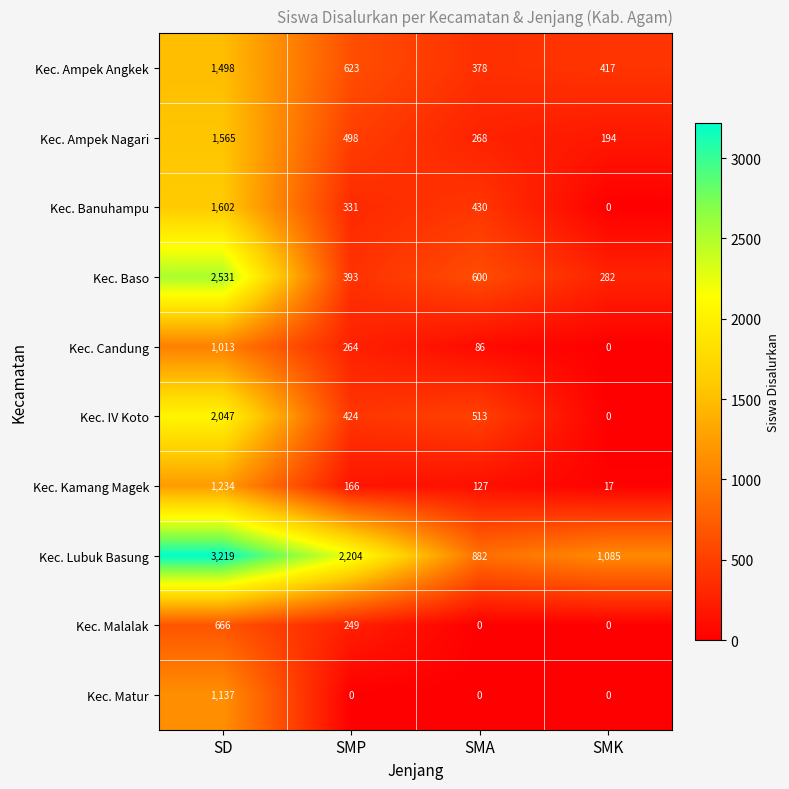

What is the maximum value for Kec. Ampek Angkek?

1498